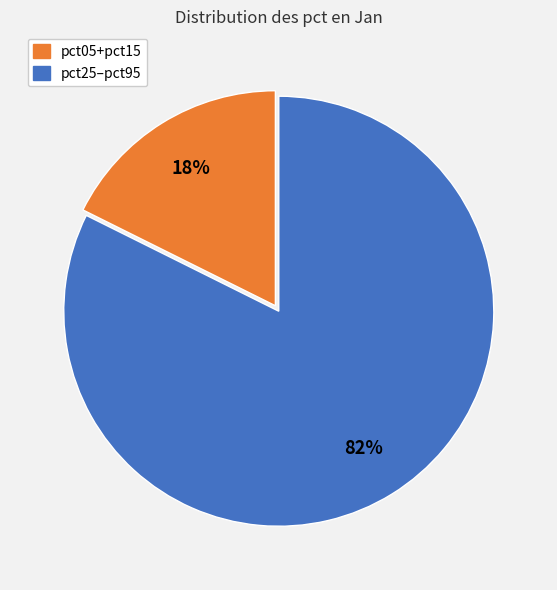

Is there a majority slice in this chart?

Yes